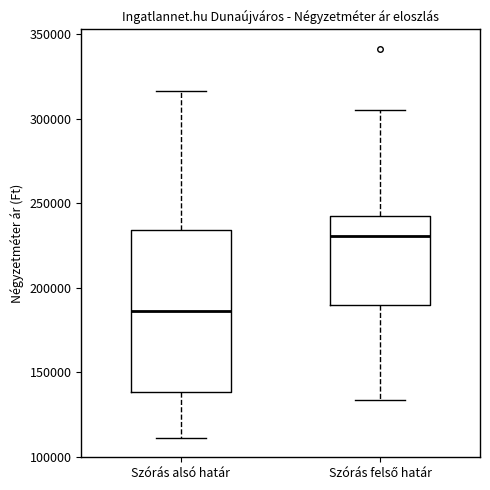

Which box's median line is the lowest?

Szórás alsó határ